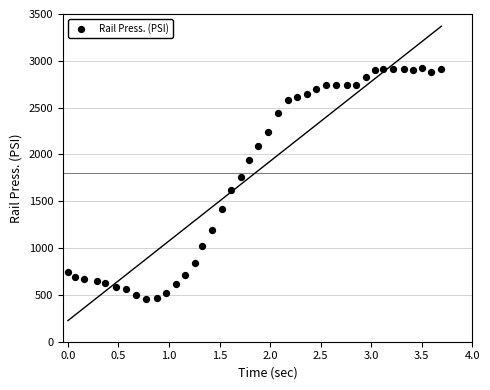

What is the range of Y values (max minus min)?

2470